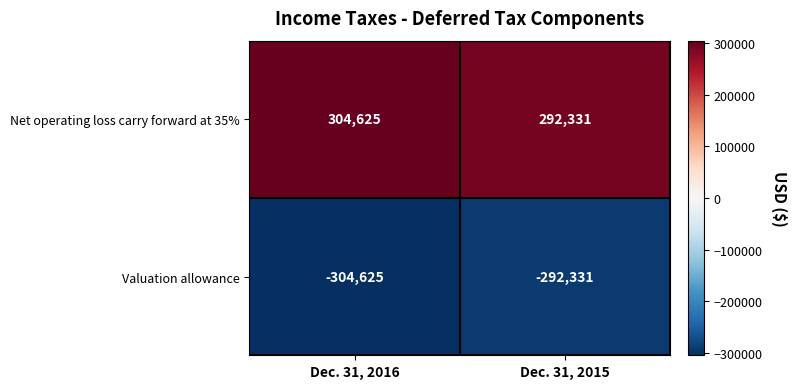

How many data points does each series have?

2